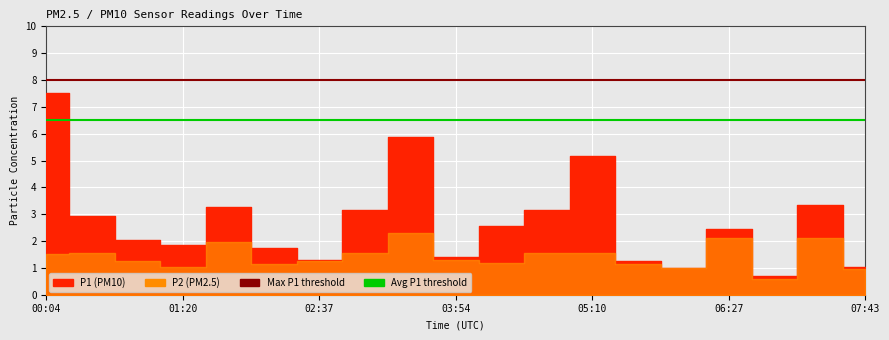

How many lines are shown in the chart?

2